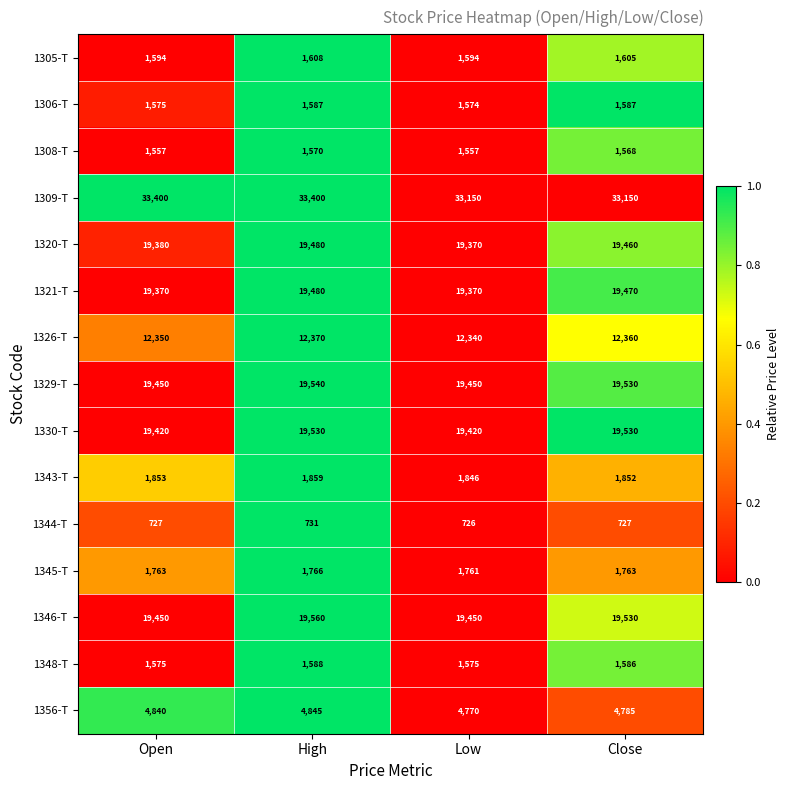

What is the lowest value of the 1321-T series?

19370